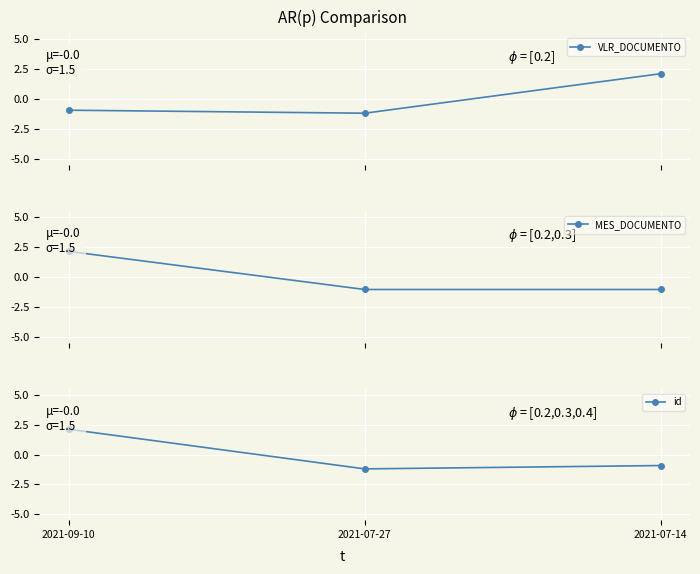

How many distinct data groups are displayed?

3